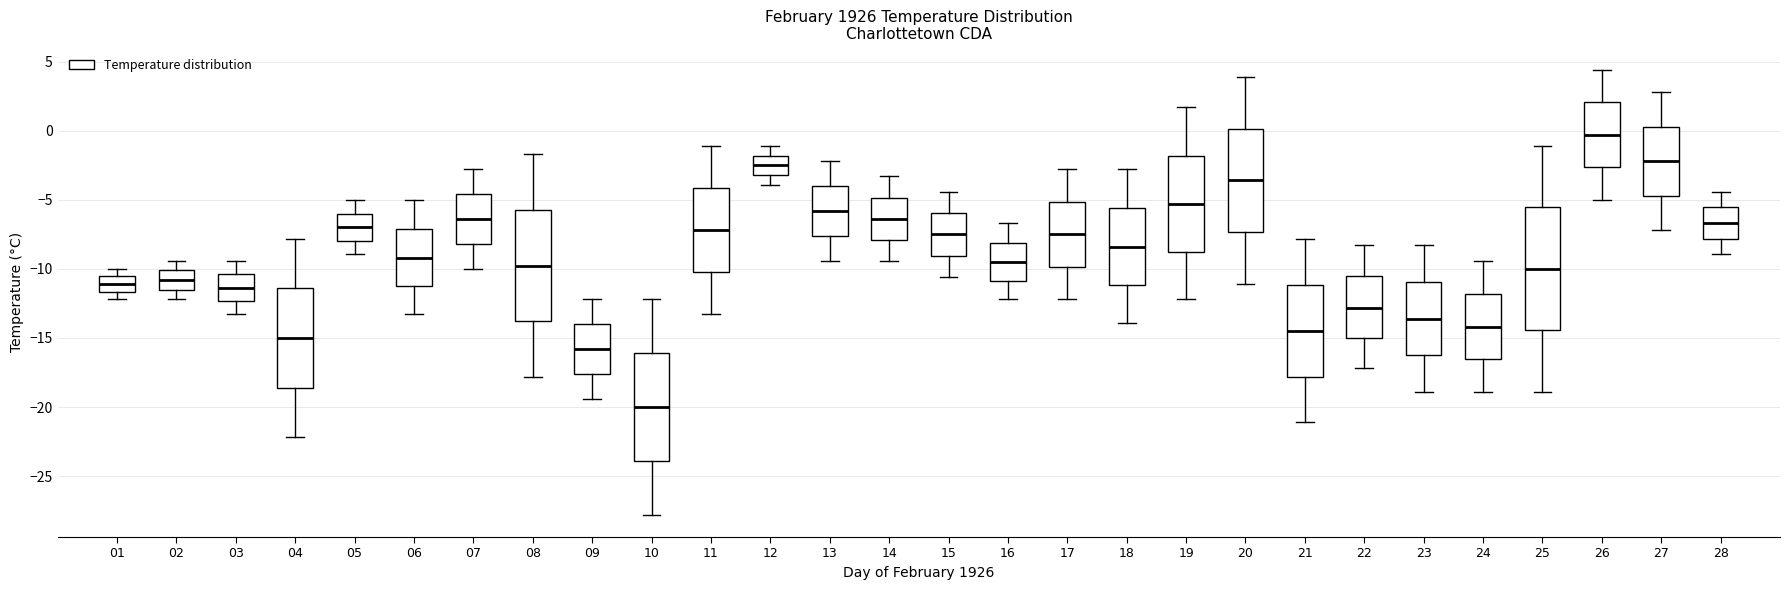

Comparing the boxes themselves (not the whiskers), which one is the tallest?

25